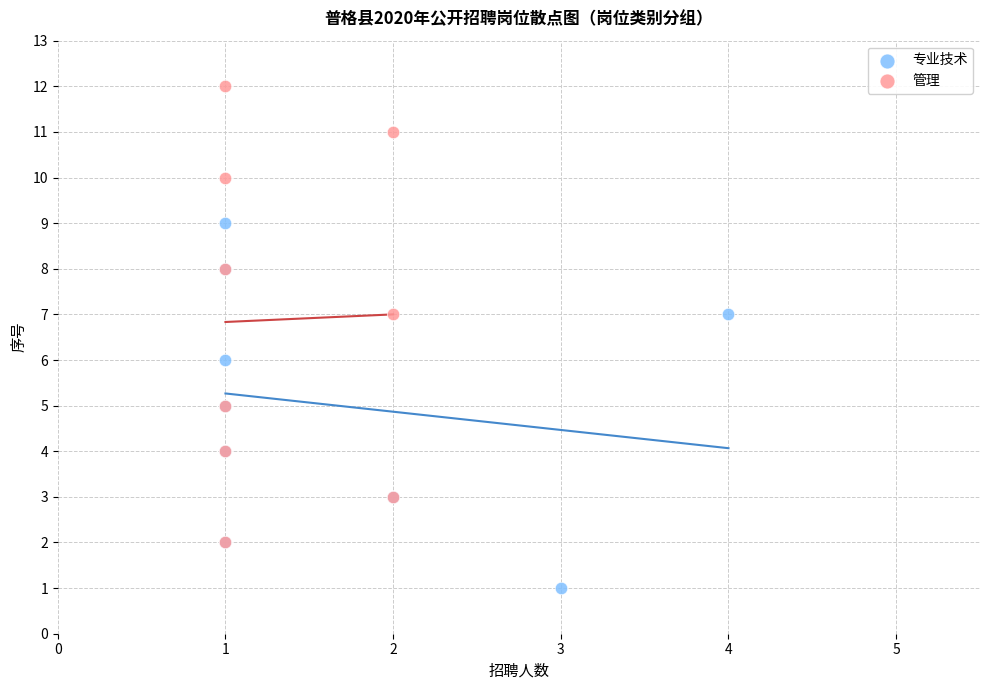

Which series has the widest spread of Y values?

管理